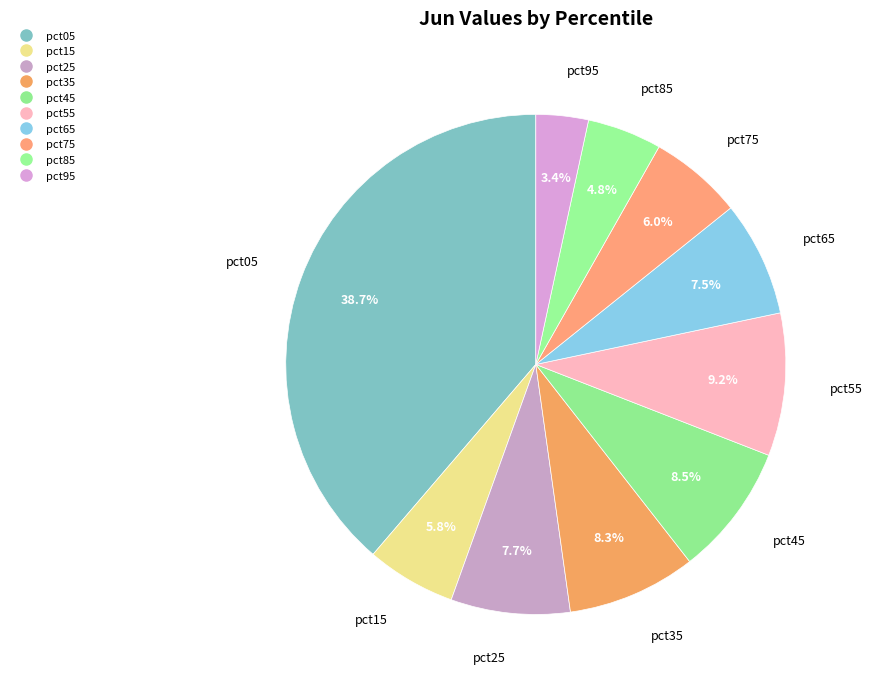

To the nearest percent, what is the difference between the pct85 and pct15 slice percentages?

1%